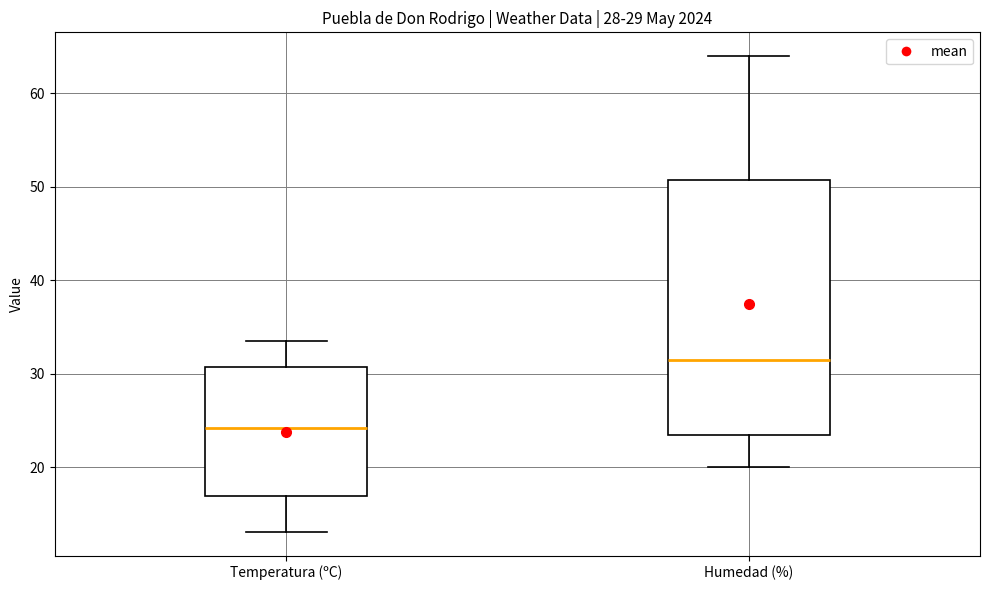

Which box has the highest median line?

Humedad (%)